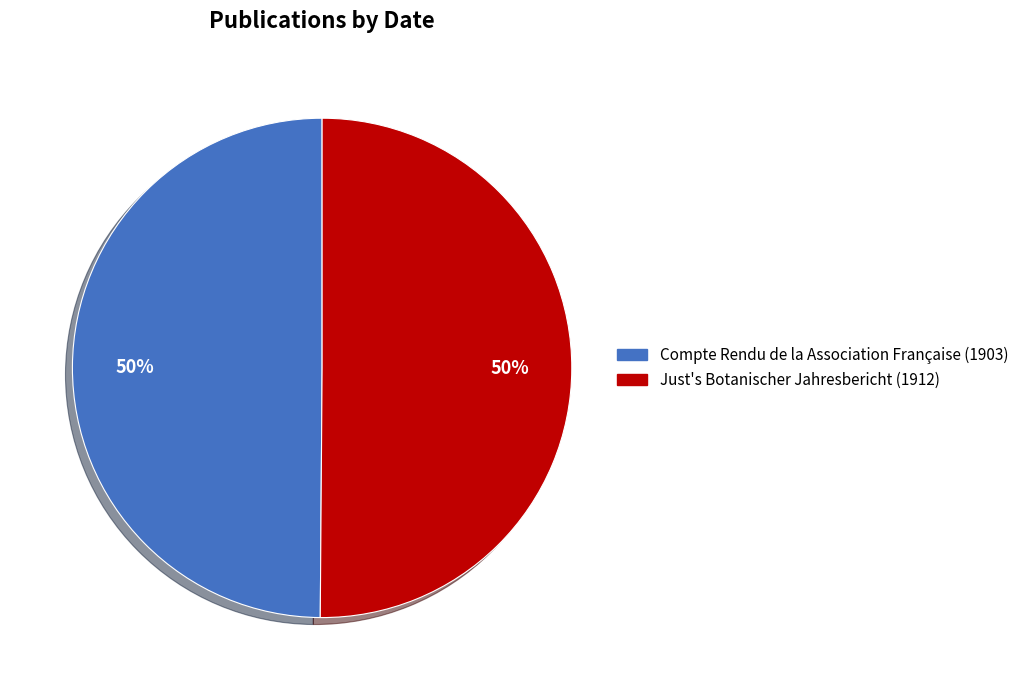

The Just's Botanischer Jahresbericht (1912) slice represents 65% of the pie. True or false?

False